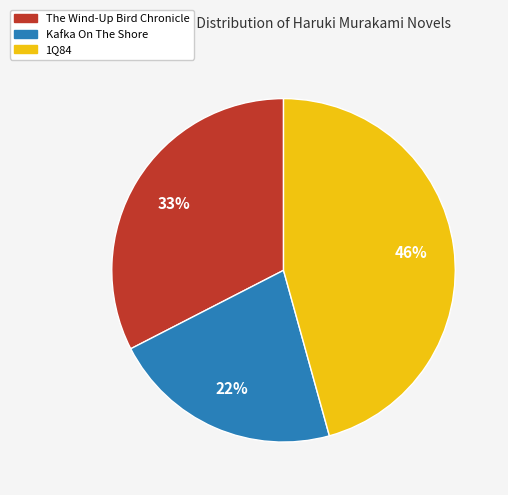

Rank the categories by value from lowest to highest.

Kafka On The Shore, The Wind-Up Bird Chronicle, 1Q84